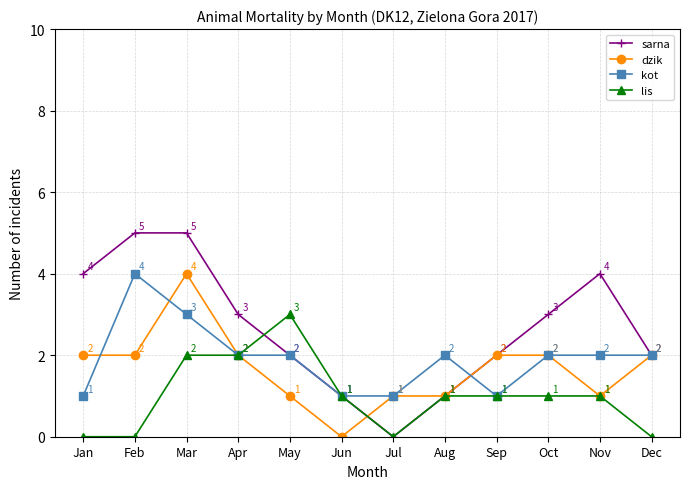

Count the kot values in the range 1 to 2.

10